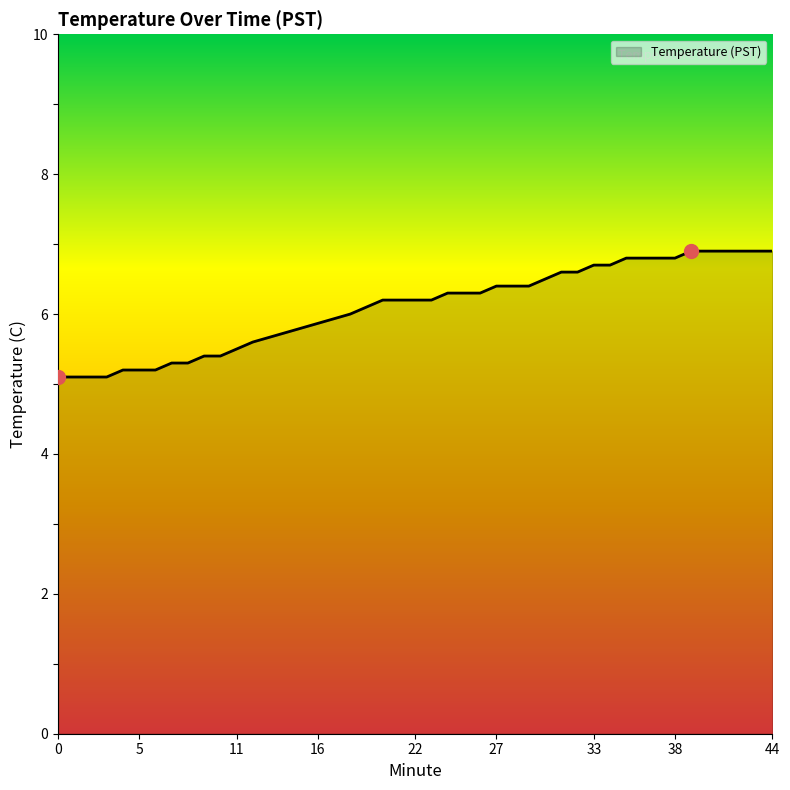

What is the maximum value shown in the chart?

6.9